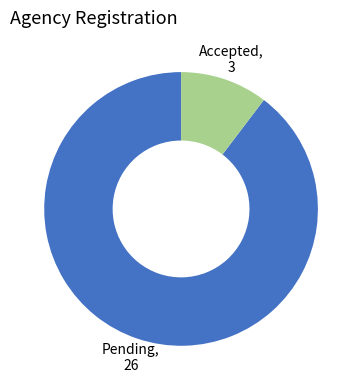

What is the smallest slice in the pie chart?

Accepted